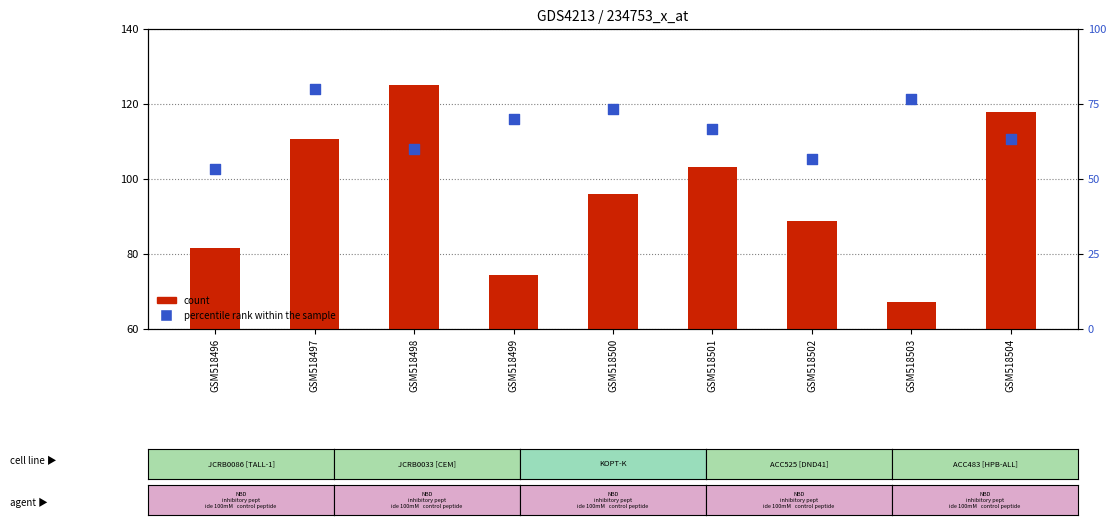

Which series contains the highest Y value?

count